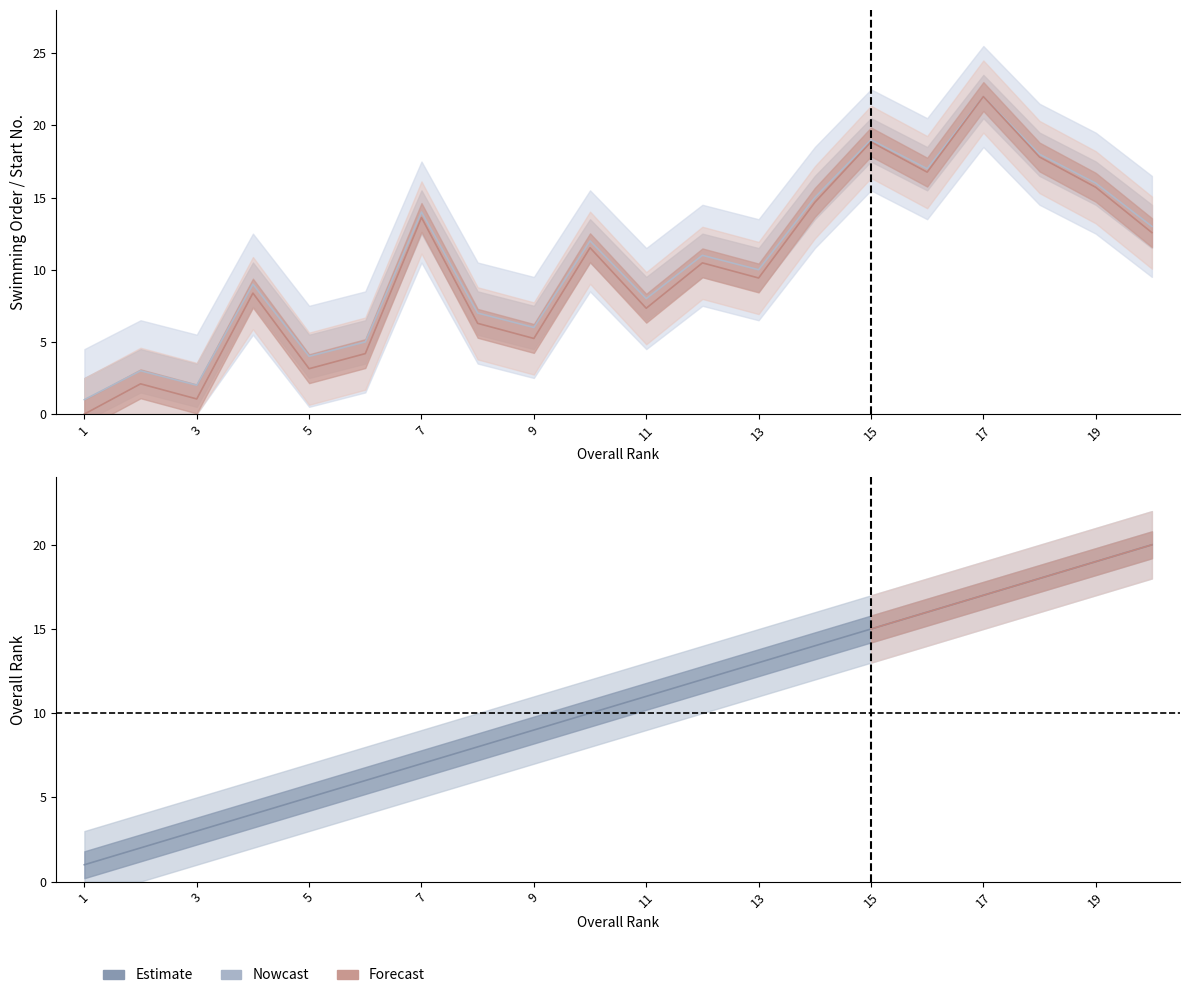

True or false: Pořadí plavání and Startovní čísla intersect in this chart.

False